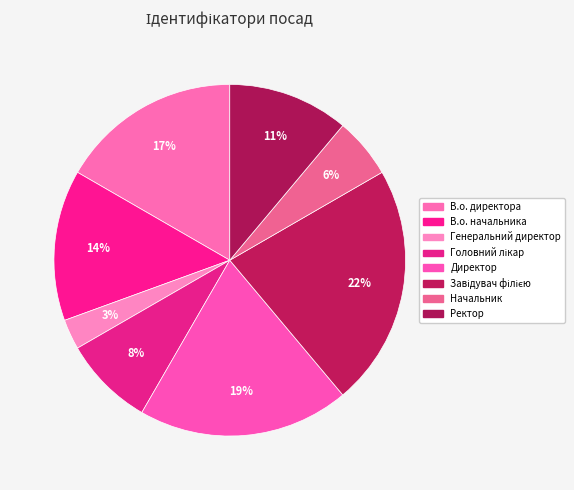

Combined, do Ректор and Завідувач філією account for over 50%?

No